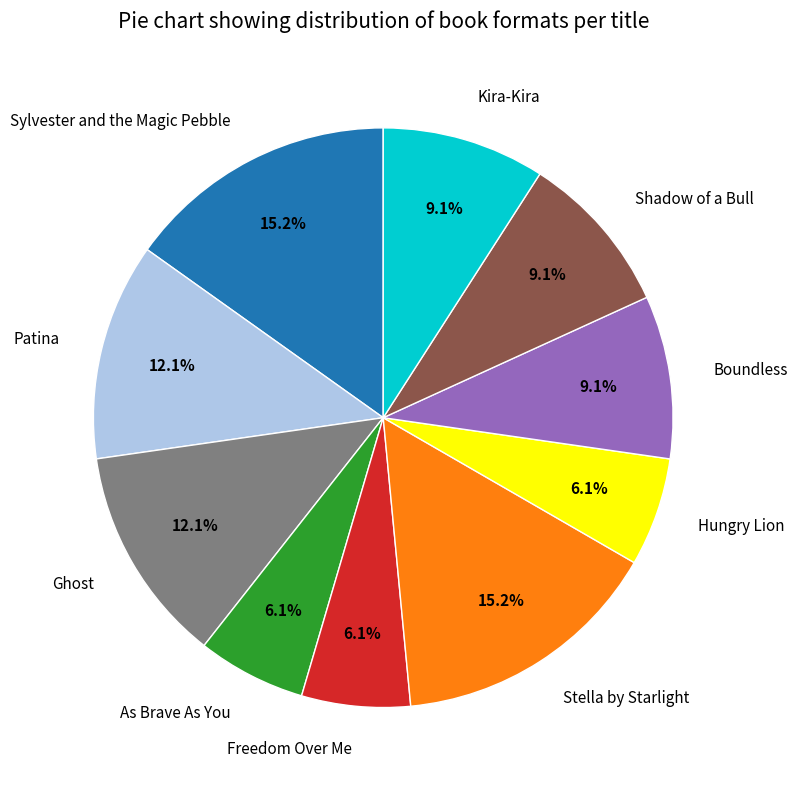

To the nearest percent, what percentage of the pie is Boundless?

9%